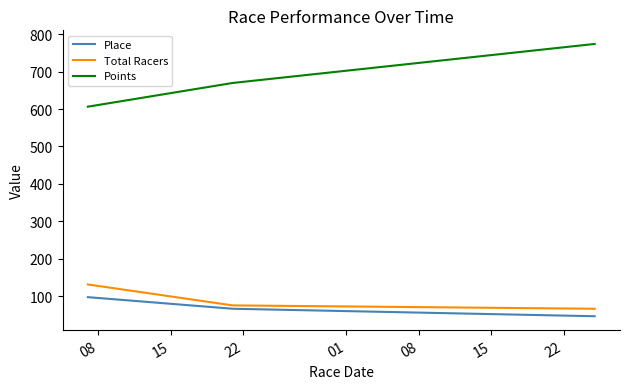

Which series has the largest range (max minus min)?

Points